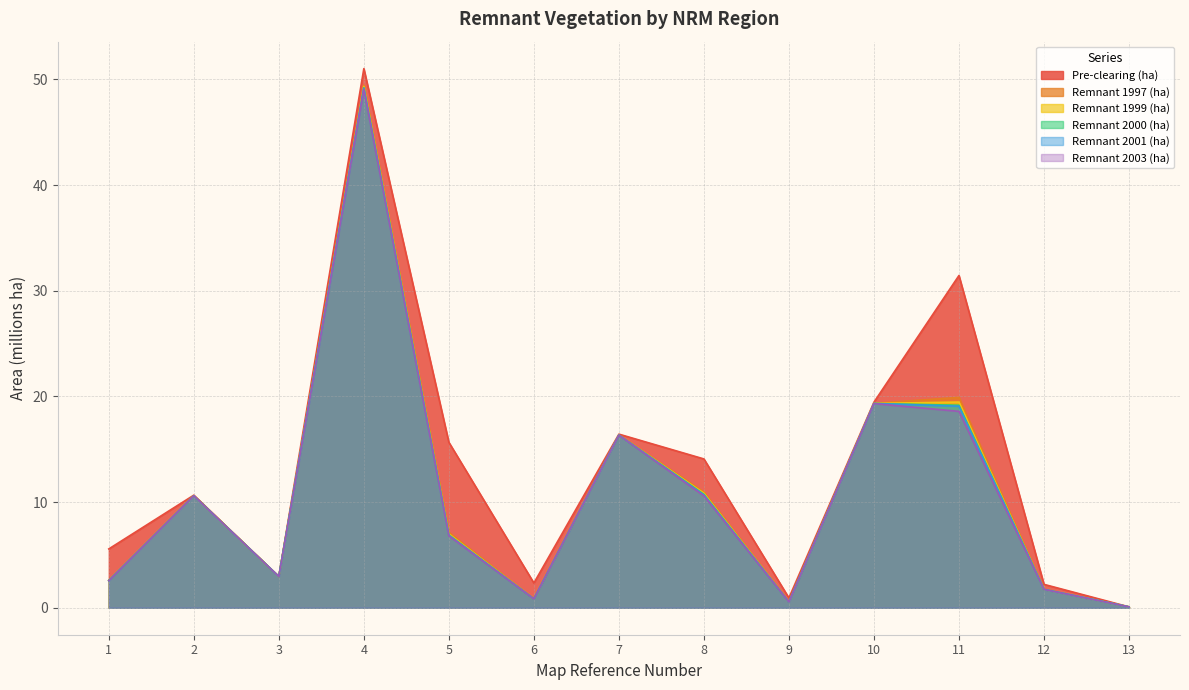

Is the value of Remnant 1997 (ha) at 1 greater than the value of Remnant 1999 (ha) at 5?

No